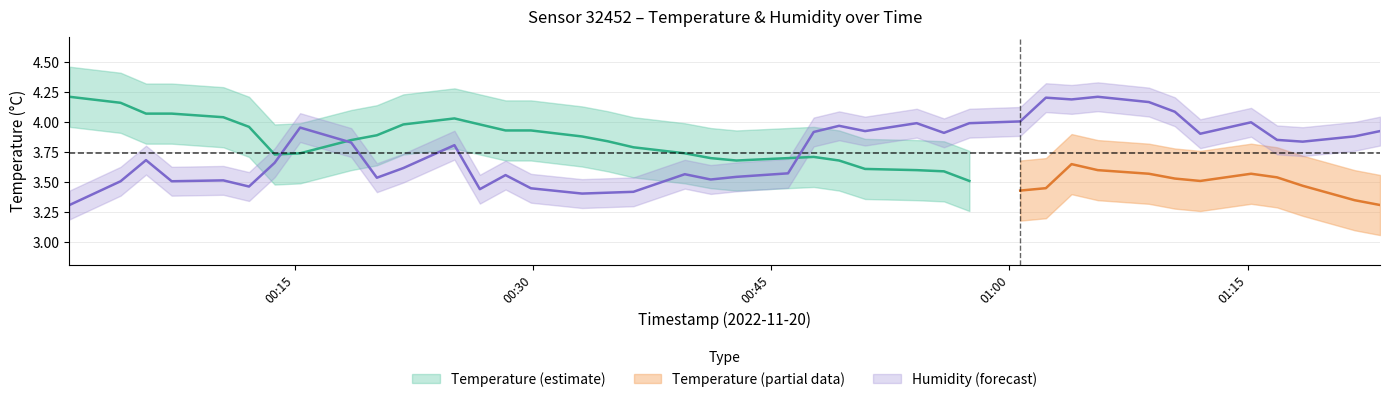

What is the difference between the maximum and minimum values?

0.9